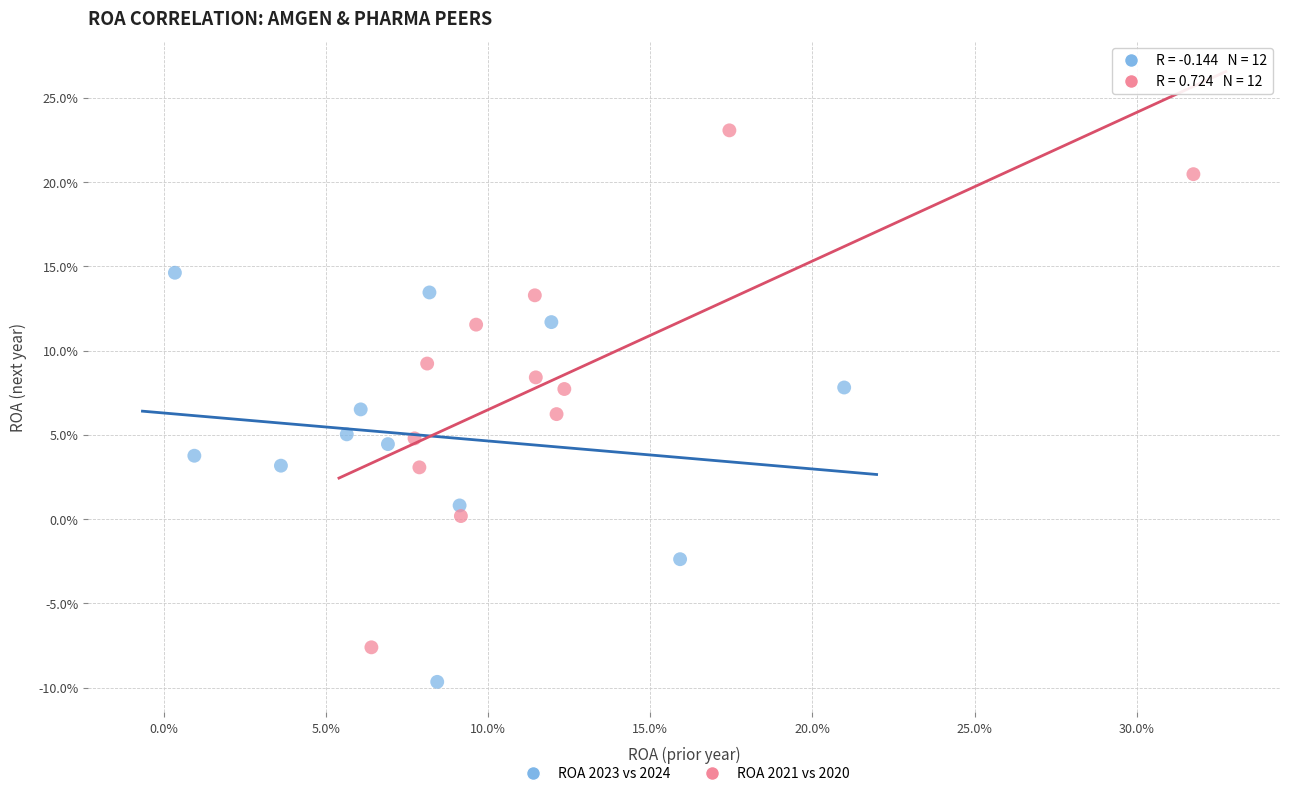

What are all the series names shown in the legend?

ROA 2023 vs 2024, ROA 2021 vs 2020